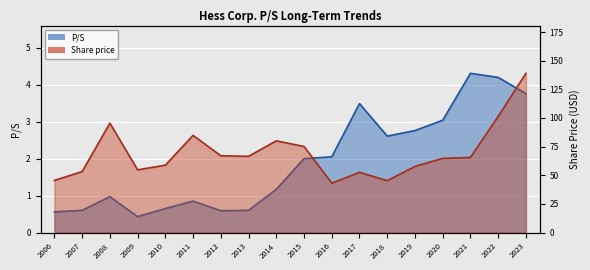

What is the maximum value for Share price (line)?

138.9